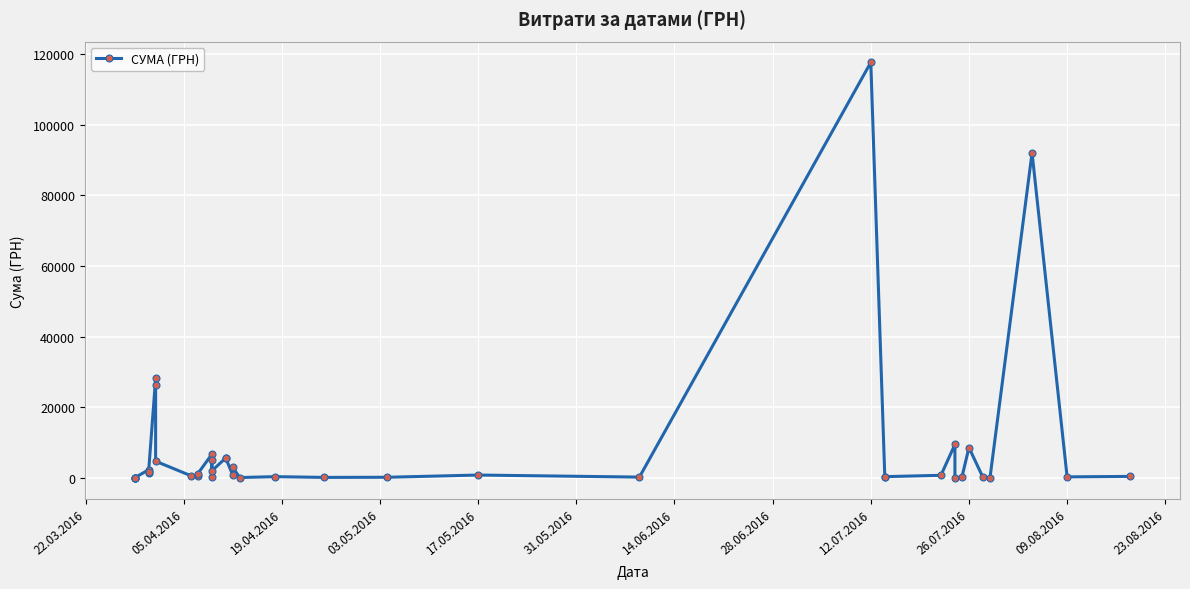

What is the difference between the maximum and minimum values?

117557.6